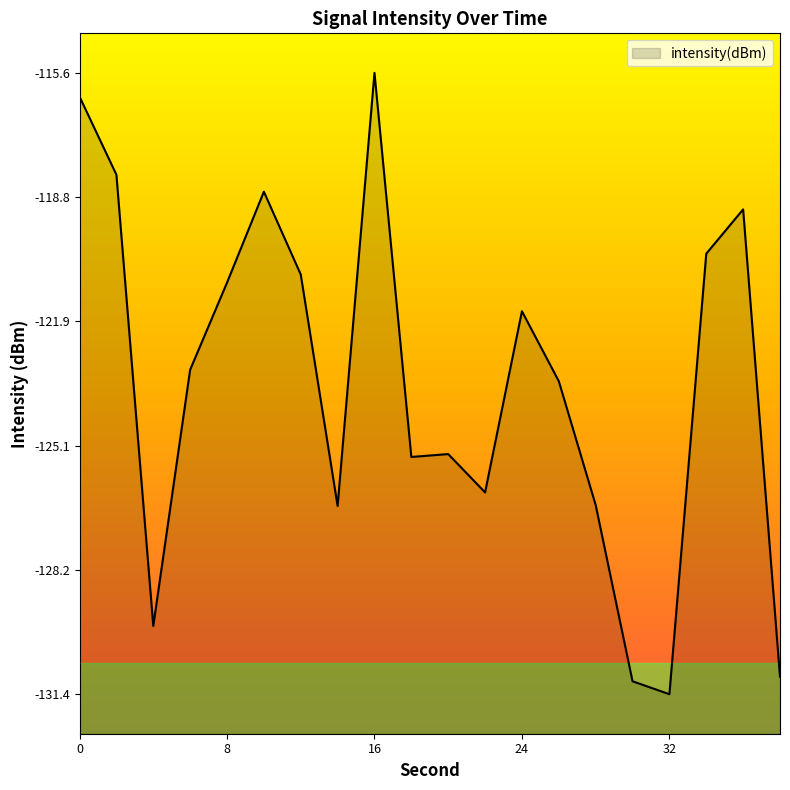

Reading right to left, extract all data points from this chart.

-130.9	-119.1	-120.2	-131.4	-131.0	-126.6	-123.4	-121.7	-126.3	-125.3	-125.4	-115.6	-126.6	-120.7	-118.6	-120.9	-123.1	-129.6	-118.2	-116.2